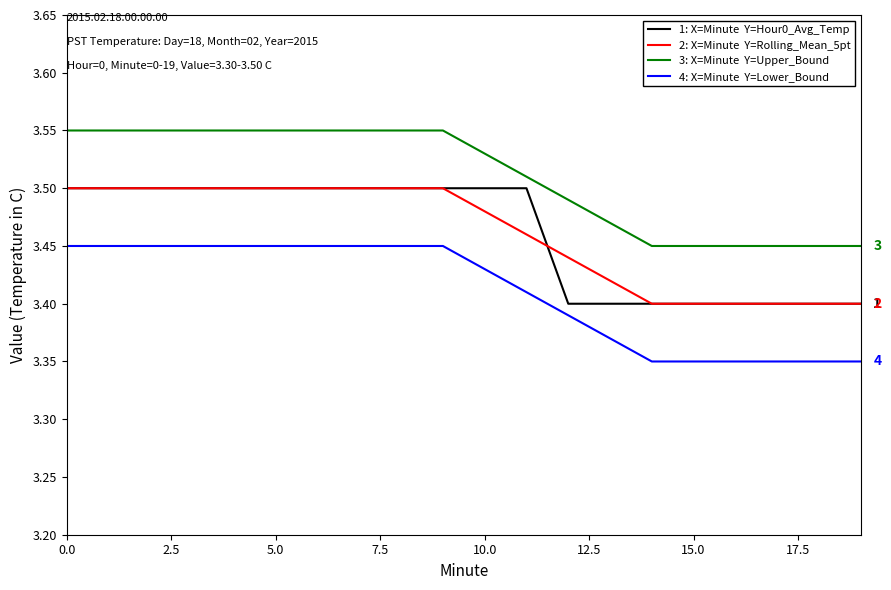

Is this an area chart (filled region under the line)?

No